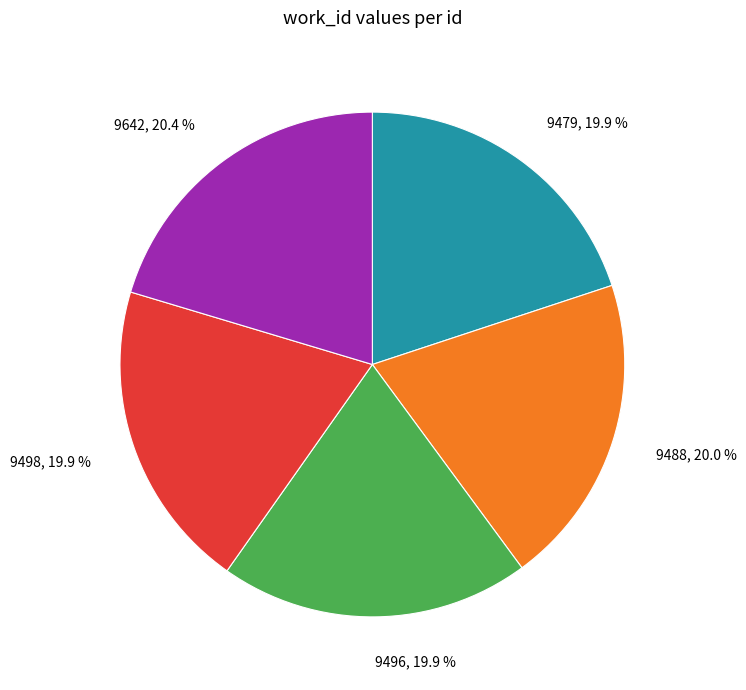

How many segments does this pie chart have?

5